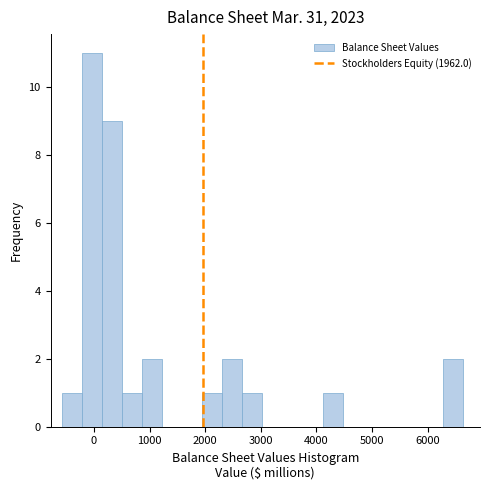

Around what value on the x-axis is the tallest bar? Give the approximate position of its centre, as read against the axis.

0